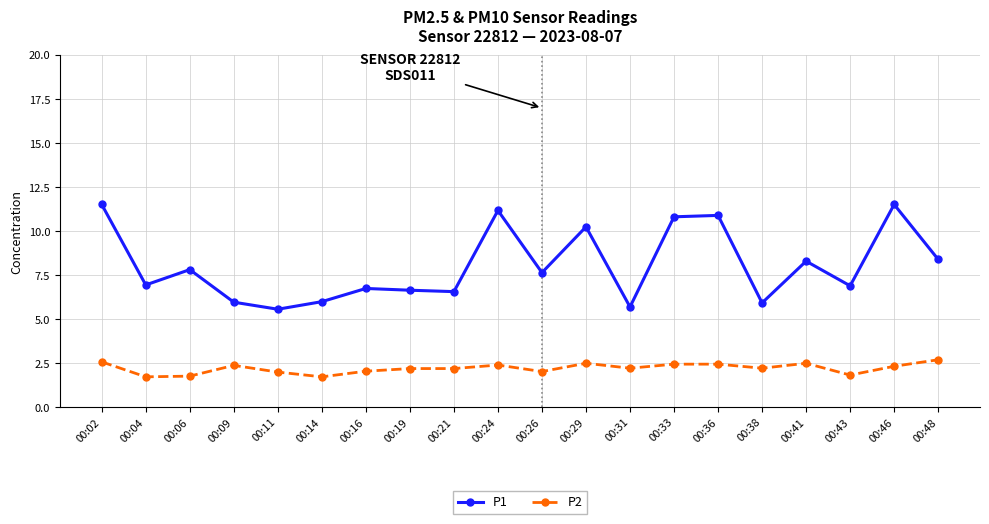

At which label does P2 first exceed 2?

00:02